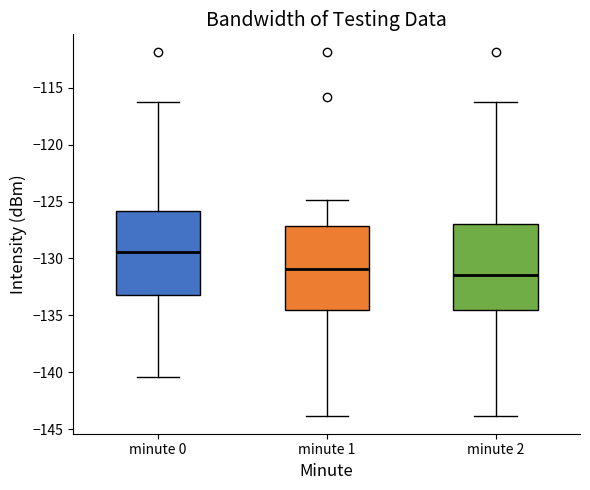

Reading left to right, read every box against the y-axis: the position of its median line, the range the box covers, and the ends of its whiskers. The values are not printed on the chart, so give them approximately, as read against the axis.

minute 0: median -129.5, box -133.0 to -126.0, whiskers -140.5 to -116.5
minute 1: median -131.0, box -134.5 to -127.0, whiskers -144.0 to -125.0
minute 2: median -131.5, box -134.5 to -127.0, whiskers -144.0 to -116.5